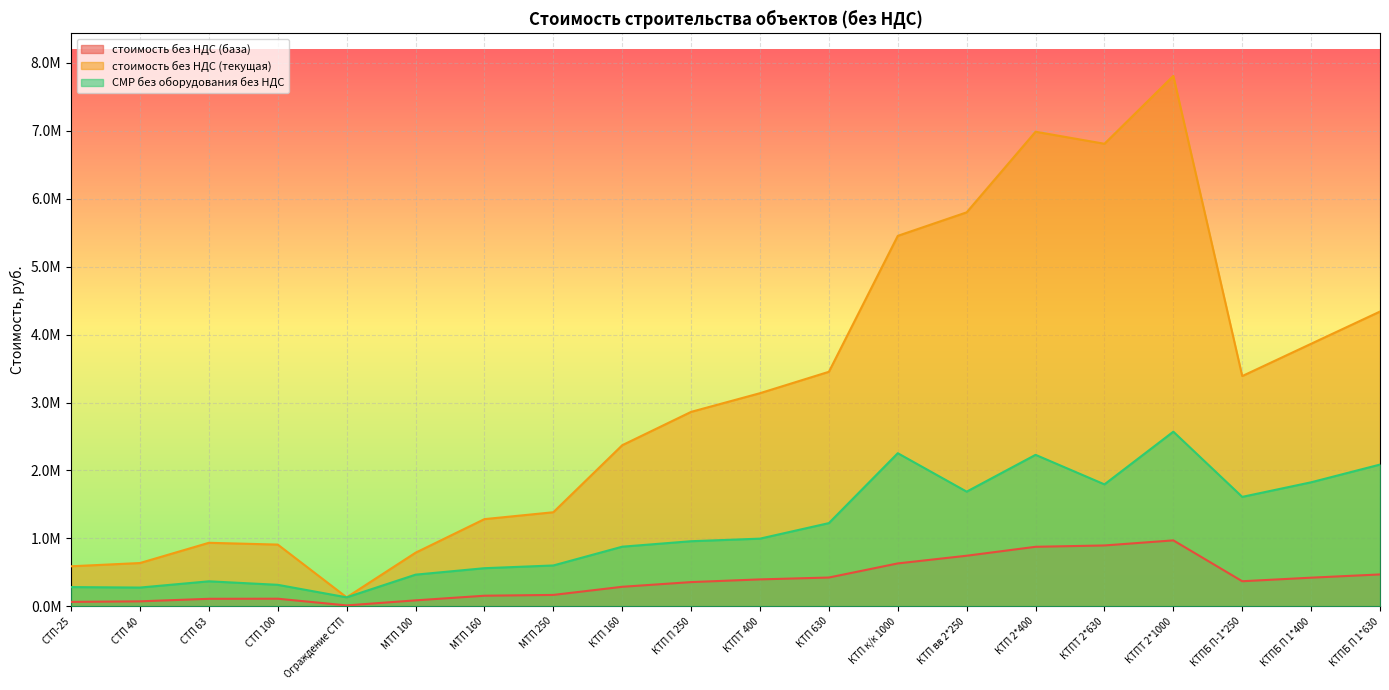

What is the minimum value shown in the chart?

13582.9